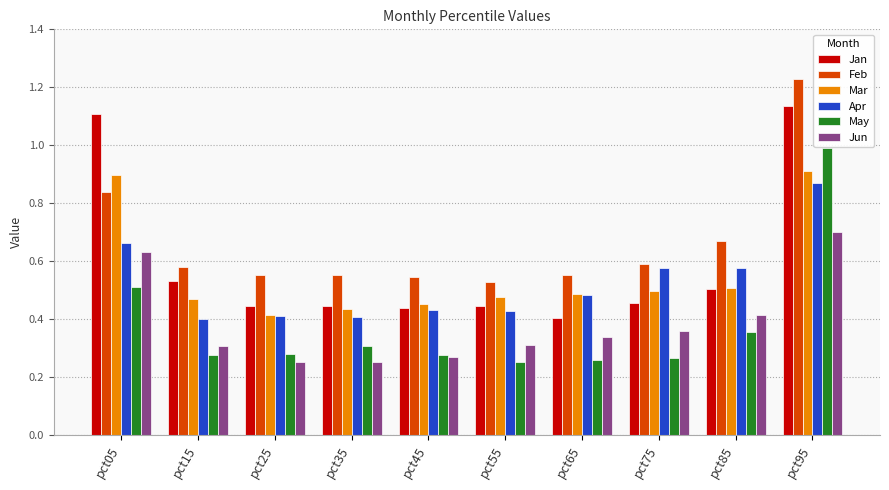

What is the sum of all Jun values?

3.8